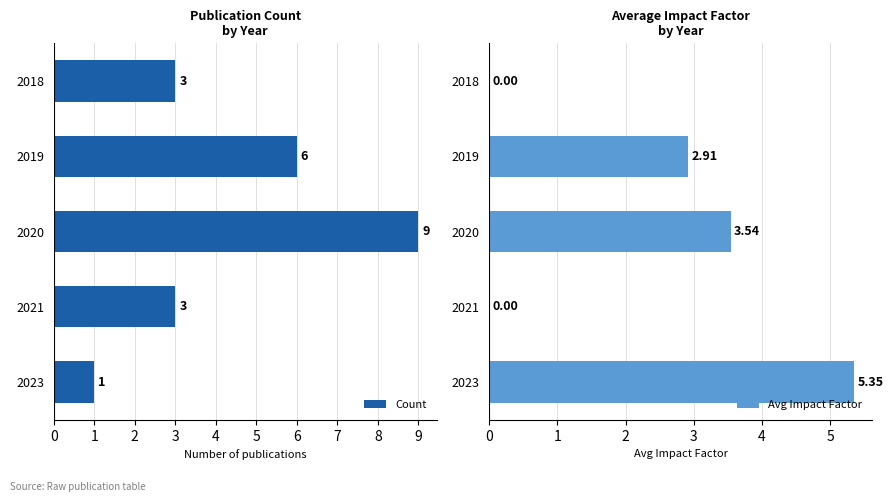

What is the maximum value for Count?

9